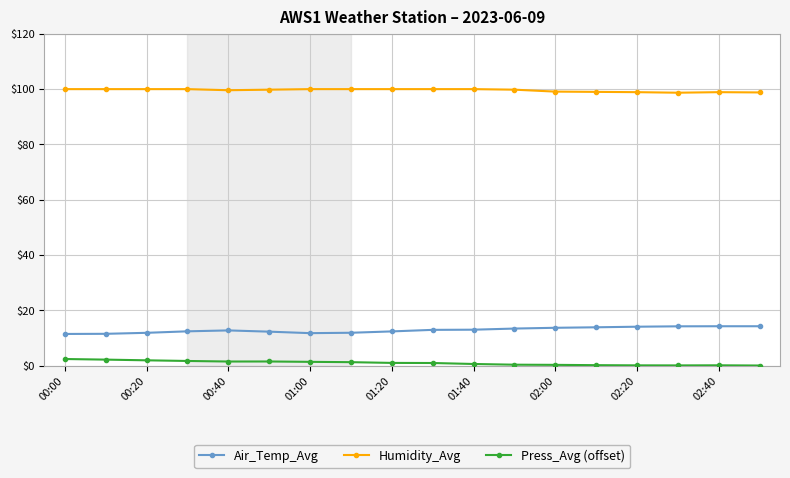

True or false: Air_Temp_Avg and Humidity_Avg cross at least once.

False